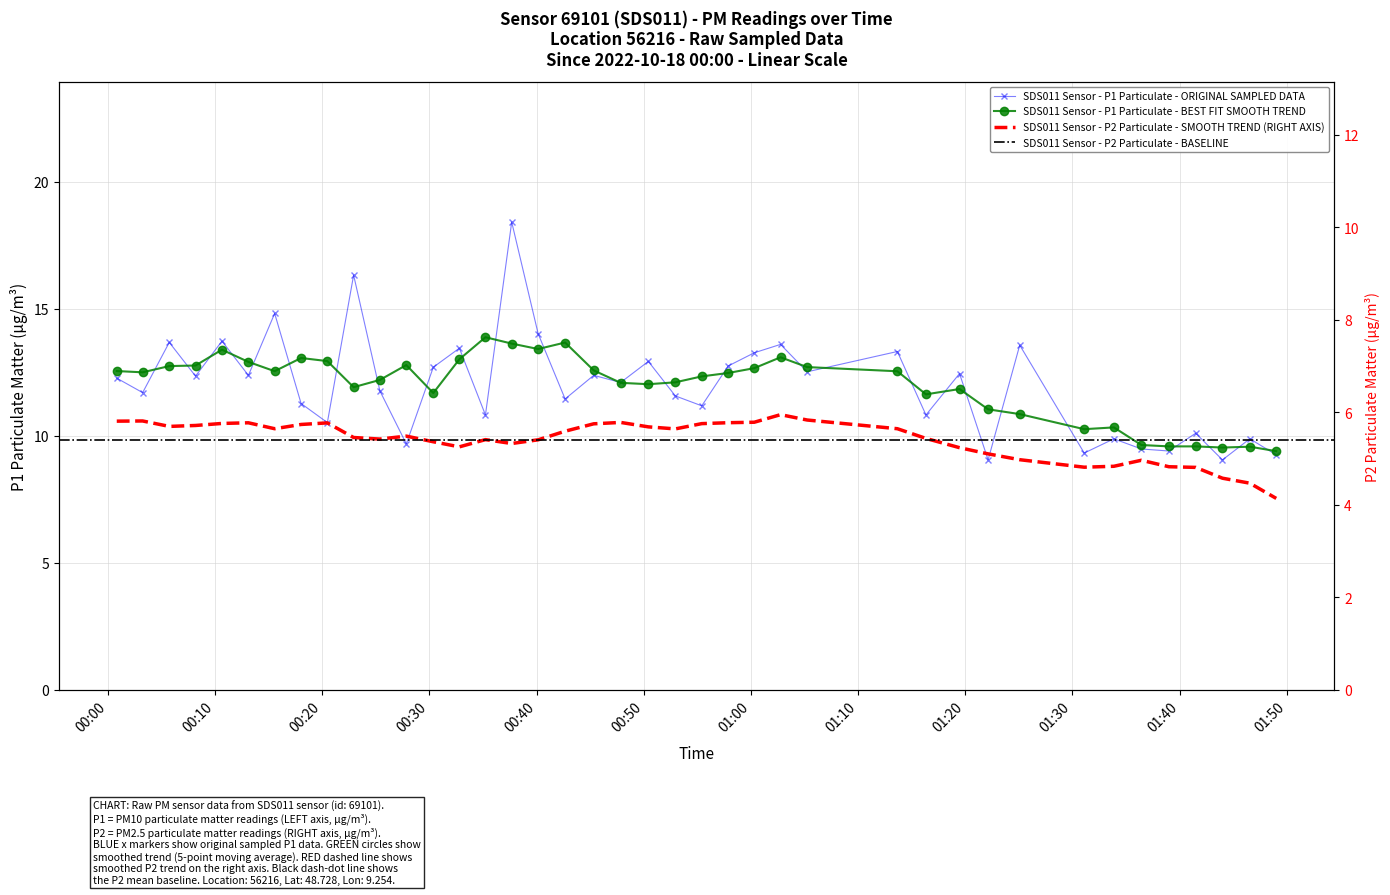

How many data points are less than 12?

19